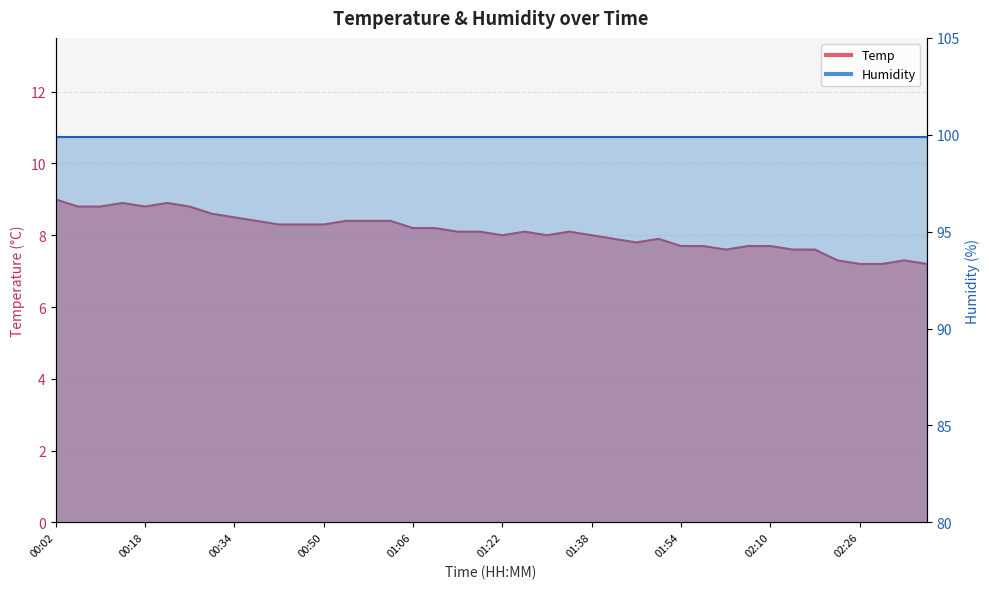

What is the change in value from 01:06 to 01:50?

-0.3